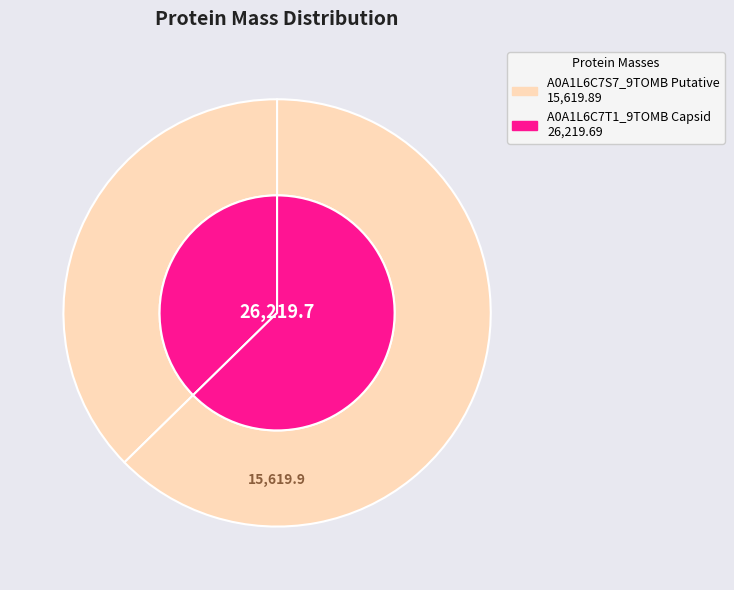

What is the smallest slice in the pie chart?

A0A1L6C7S7_9TOMB Putative